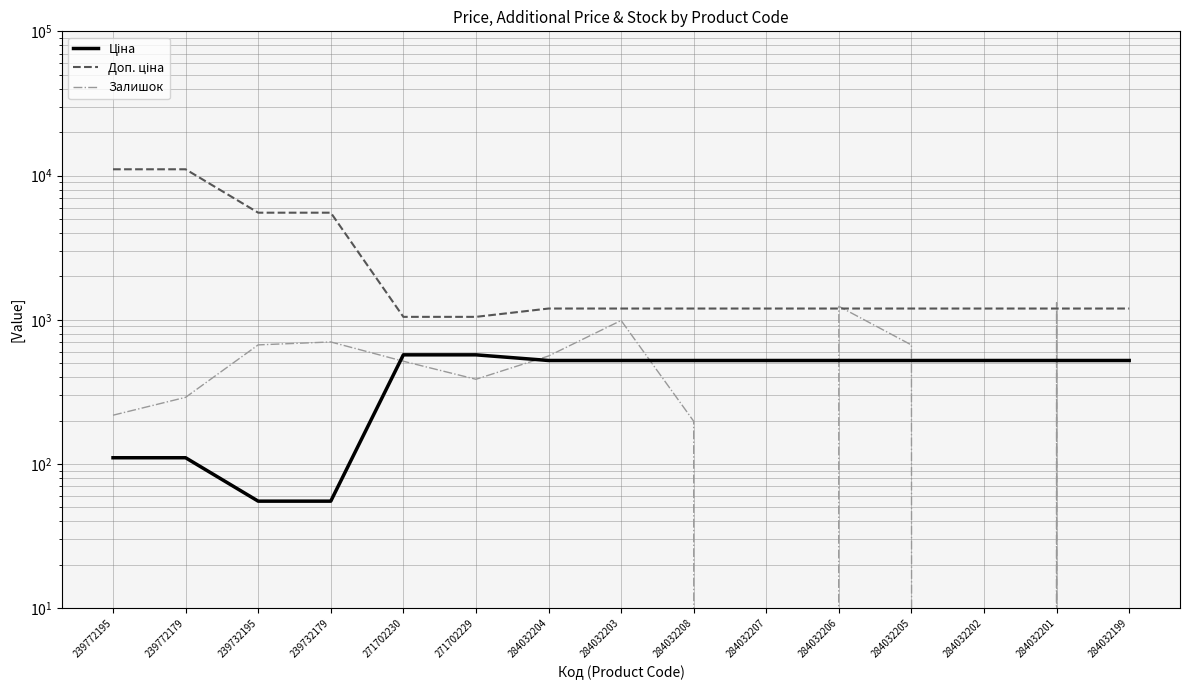

Reading right to left, transcribe all the data shown in this chart.

Ціна: 522.2	522.2	522.2	522.2	522.2	522.2	522.2	522.2	522.2	571.6	571.6	55.3	55.3	110.5	110.5
Доп. ціна: 1197.0	1197.0	1197.0	1197.0	1197.0	1197.0	1197.0	1197.0	1197.0	1048.0	1048.0	5528.0	5528.0	11055.0	11055.0
Залишок: 0.0	1316.0	0.0	669.0	1240.0	0.0	198.0	989.0	561.0	387.0	516.0	702.0	670.0	290.0	218.0